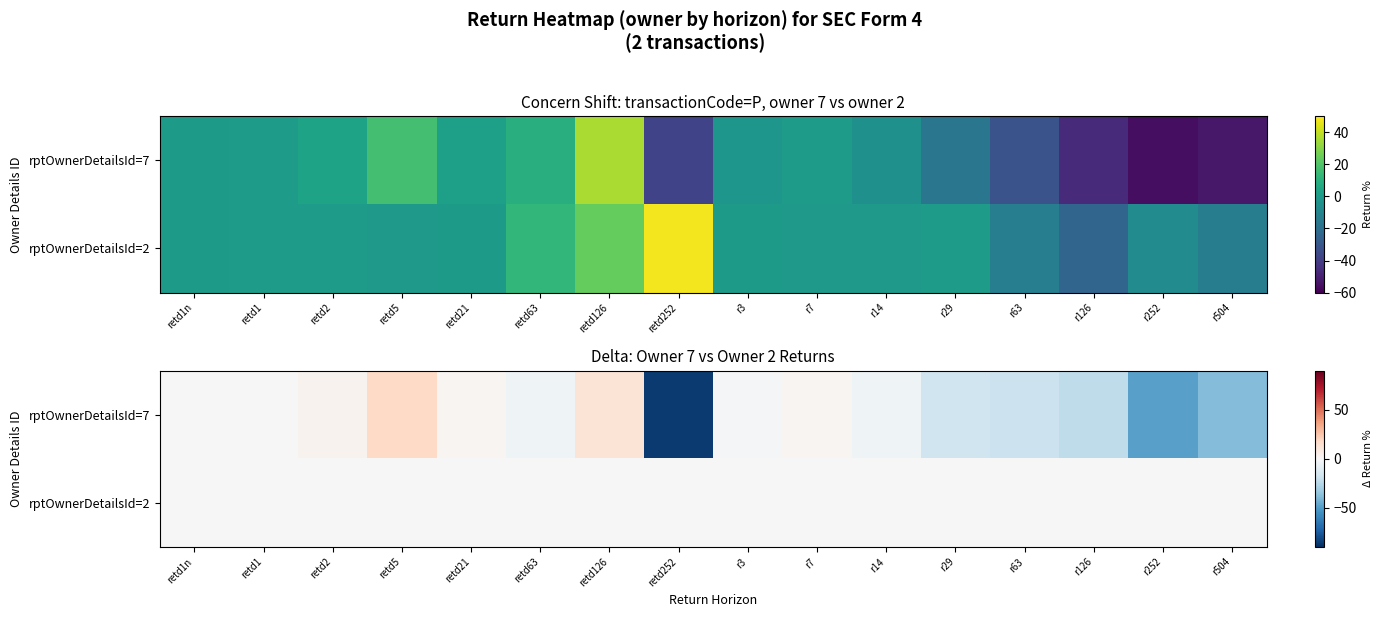

At which category does the chart reach its minimum across all series?

retd252